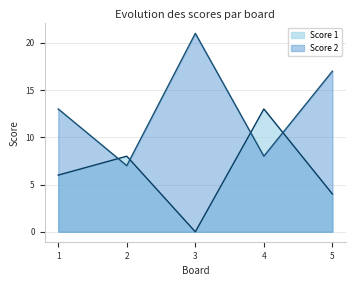

Which series has the widest spread of values?

Score 2